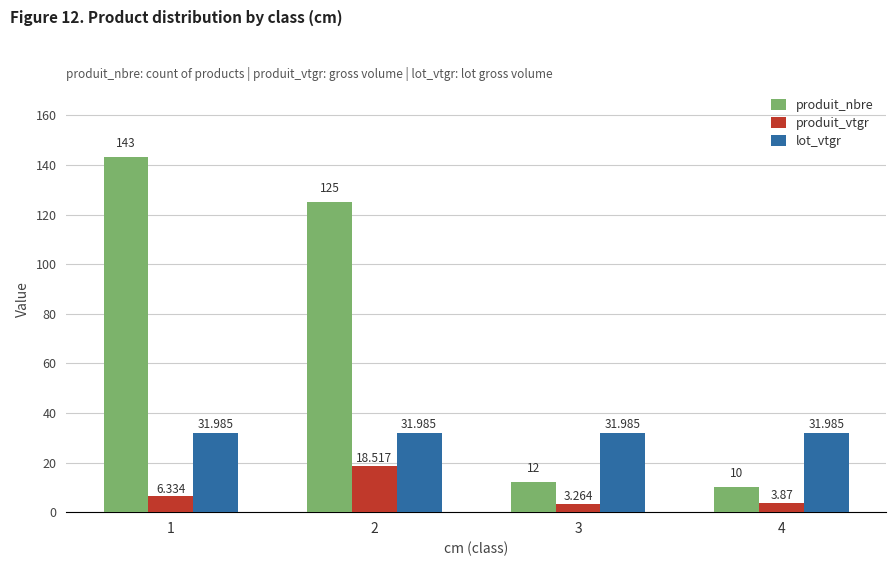

Which series has the widest spread of values?

produit_nbre